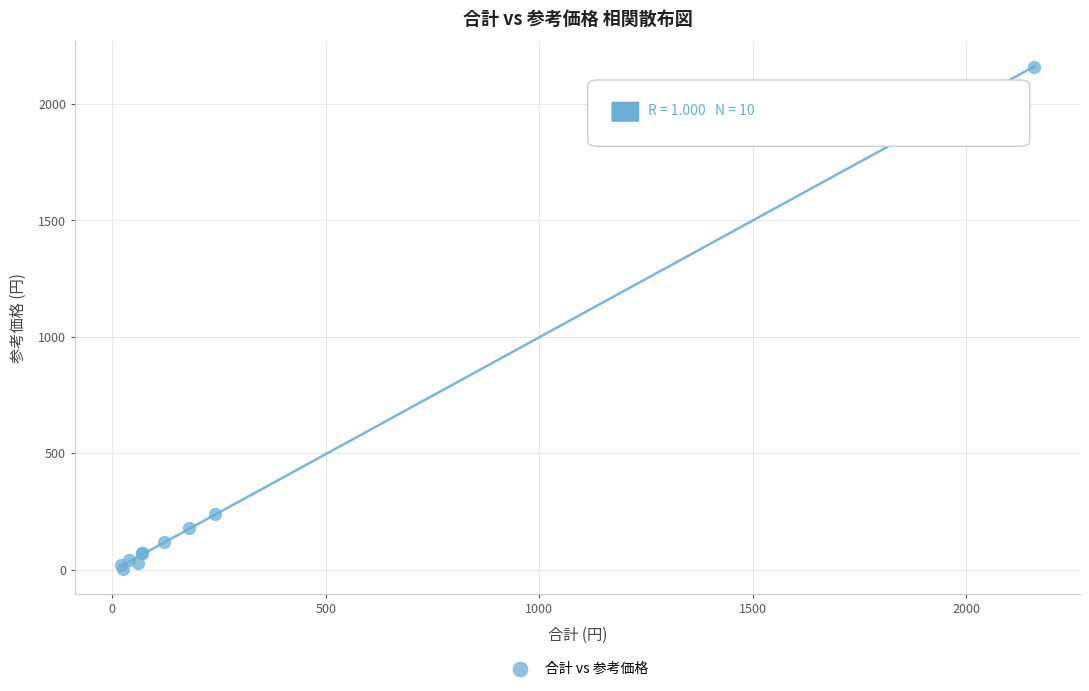

What Y value in the scatter plot is closest to 1082?

240